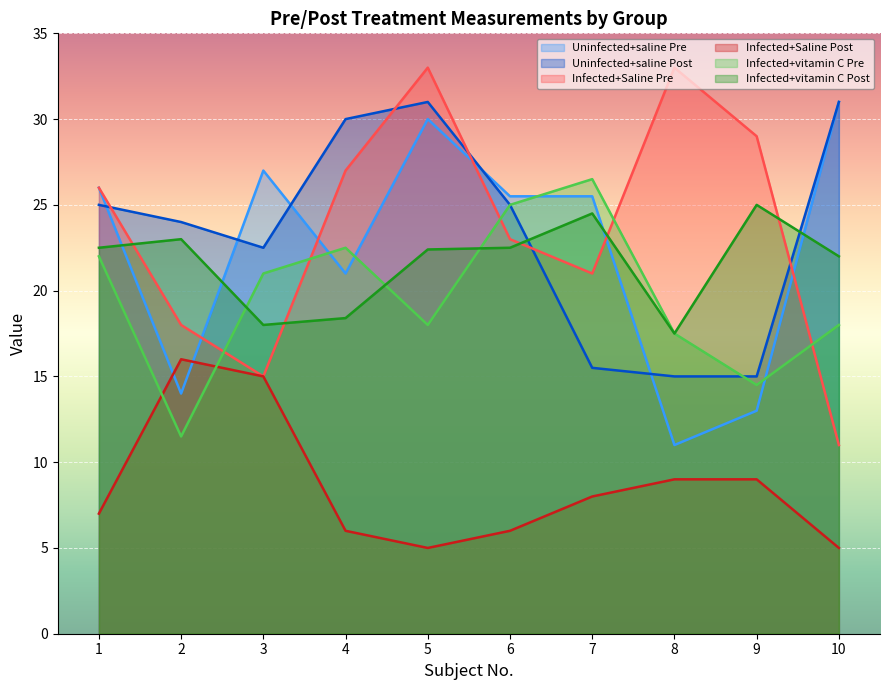

True or false: Infected+vitamin C Post has more than 0 interior local peaks.

True